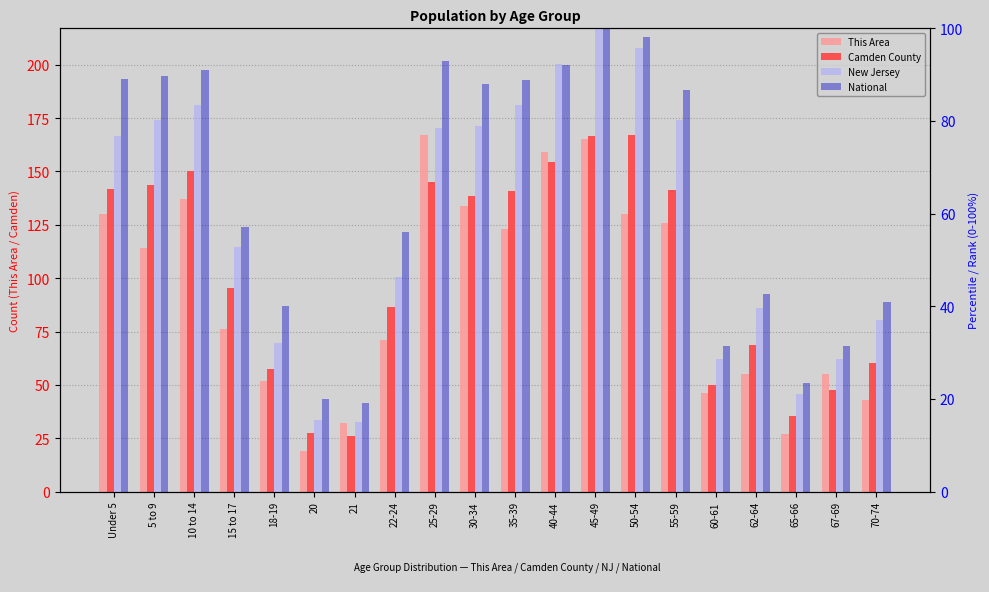

List the labels in order of This Area value, largest first.

25-29, 45-49, 40-44, 10 to 14, 30-34, Under 5, 50-54, 55-59, 35-39, 5 to 9, 15 to 17, 22-24, 62-64, 67-69, 18-19, 60-61, 70-74, 21, 65-66, 20